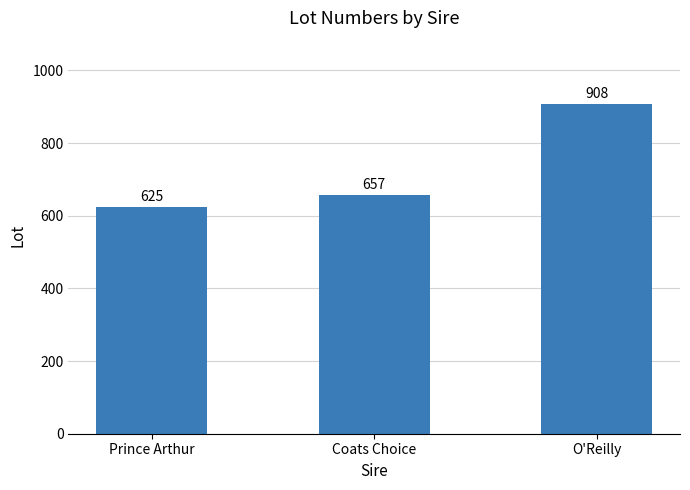

How many values are below 657?

1